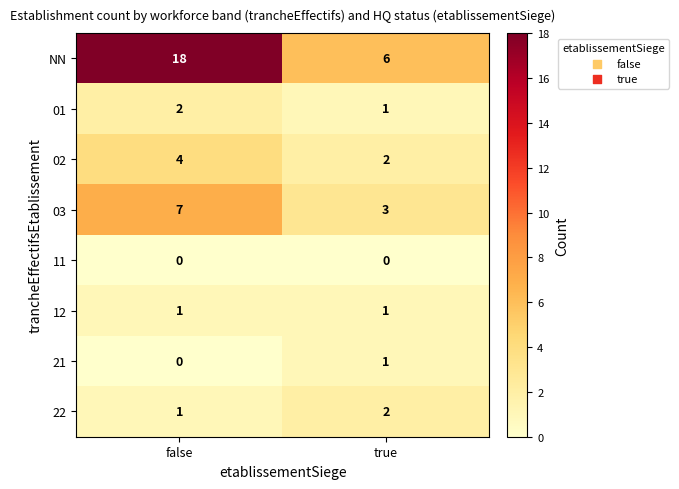

What is the difference between the highest and lowest values at false?

18